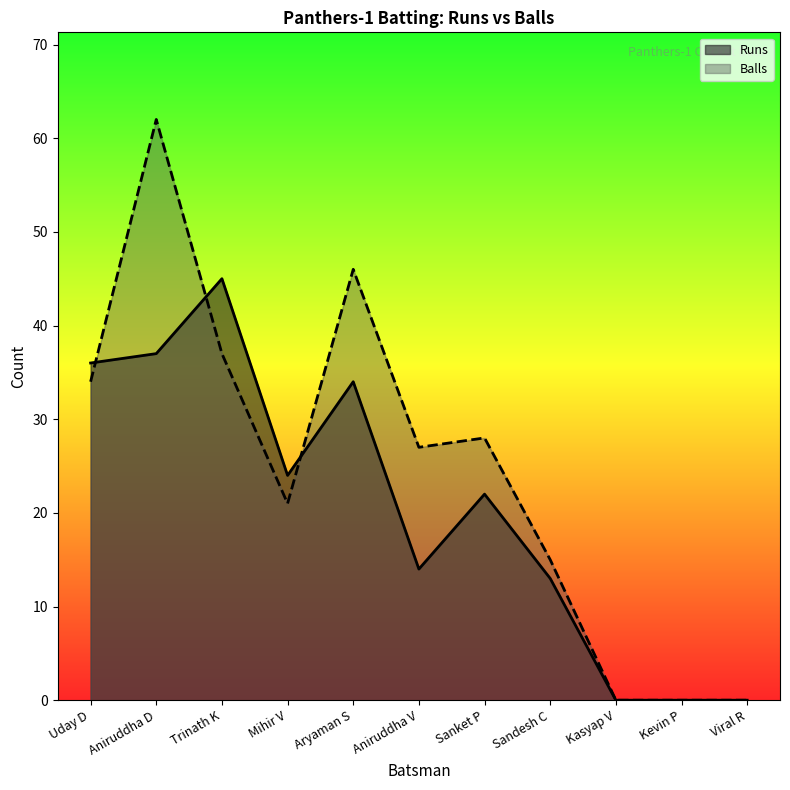

True or false: Runs and Balls intersect in this chart.

True